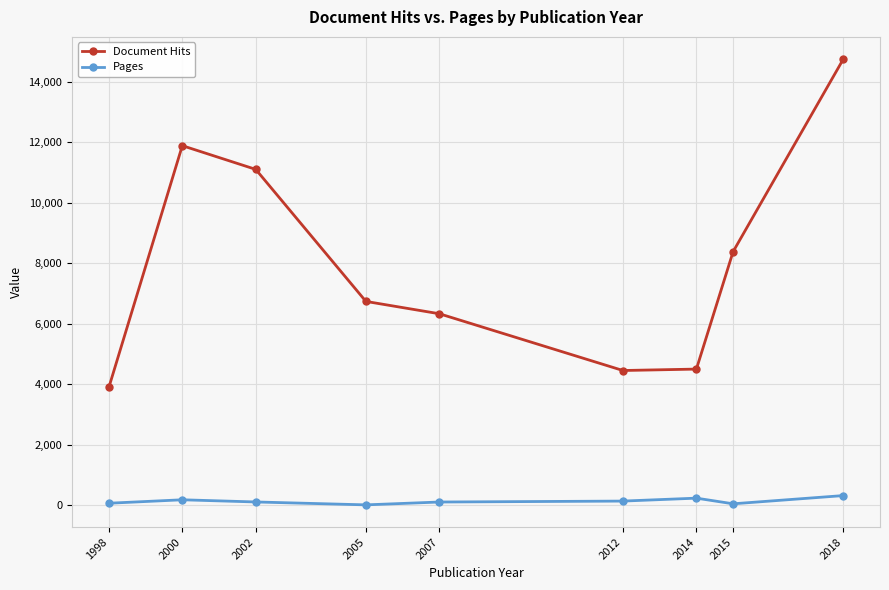

Is the value of Document Hits at 2007 greater than the value of Pages at 2014?

Yes